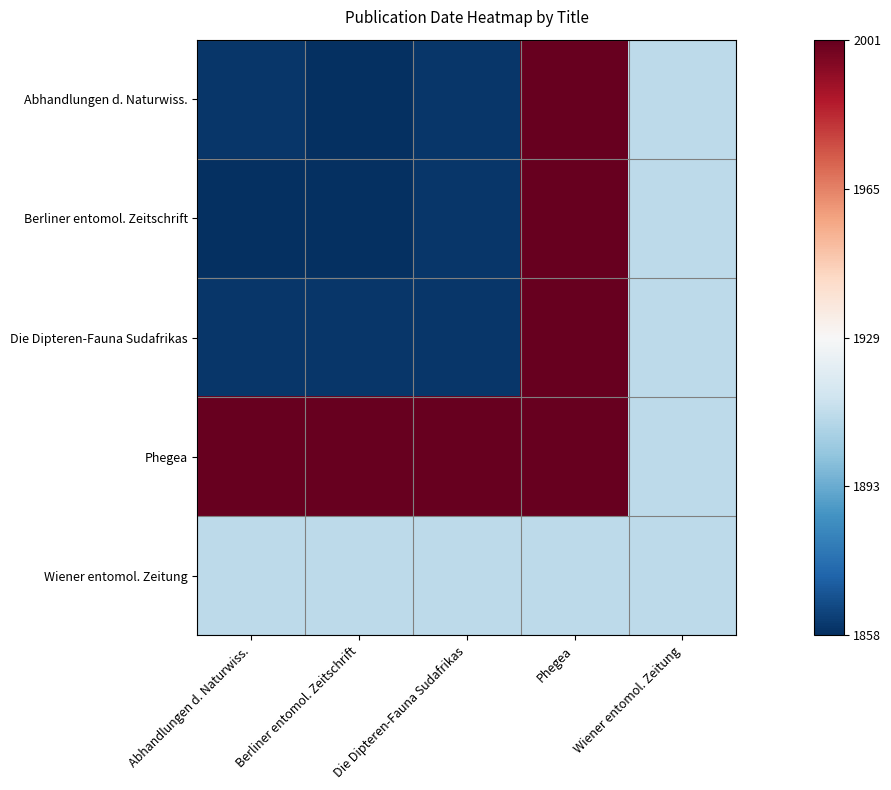

Reading left to right, transcribe all the data shown in this chart.

Abhandlungen d. Naturwiss.: Abhandlungen d. Naturwiss.=-1.0	Berliner entomol. Zeitschrift=-1.0	Die Dipteren-Fauna Sudafrikas=-1.0	Phegea=1.0	Wiener entomol. Zeitung=-0.3
Berliner entomol. Zeitschrift: Abhandlungen d. Naturwiss.=-1.0	Berliner entomol. Zeitschrift=-1.0	Die Dipteren-Fauna Sudafrikas=-1.0	Phegea=1.0	Wiener entomol. Zeitung=-0.3
Die Dipteren-Fauna Sudafrikas: Abhandlungen d. Naturwiss.=-1.0	Berliner entomol. Zeitschrift=-1.0	Die Dipteren-Fauna Sudafrikas=-1.0	Phegea=1.0	Wiener entomol. Zeitung=-0.3
Phegea: Abhandlungen d. Naturwiss.=1.0	Berliner entomol. Zeitschrift=1.0	Die Dipteren-Fauna Sudafrikas=1.0	Phegea=1.0	Wiener entomol. Zeitung=-0.3
Wiener entomol. Zeitung: Abhandlungen d. Naturwiss.=-0.3	Berliner entomol. Zeitschrift=-0.3	Die Dipteren-Fauna Sudafrikas=-0.3	Phegea=-0.3	Wiener entomol. Zeitung=-0.3